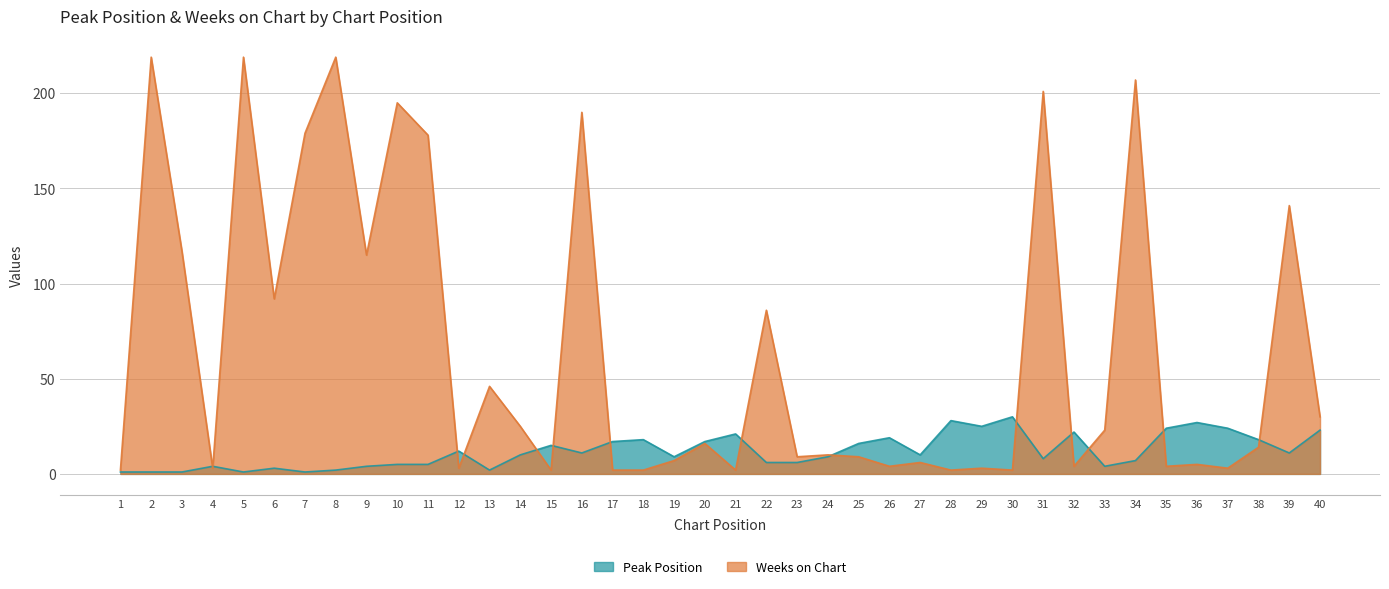

What is the difference between the maximum and second lowest values in the Weeks on Chart series?

217